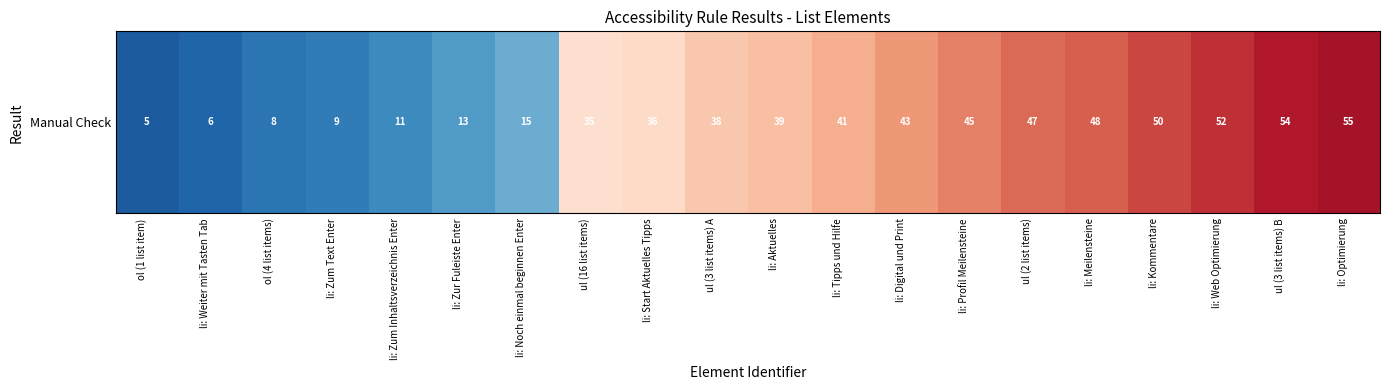

The chart shows a value of 14 at li: Start Aktuelles Tipps. True or false?

False